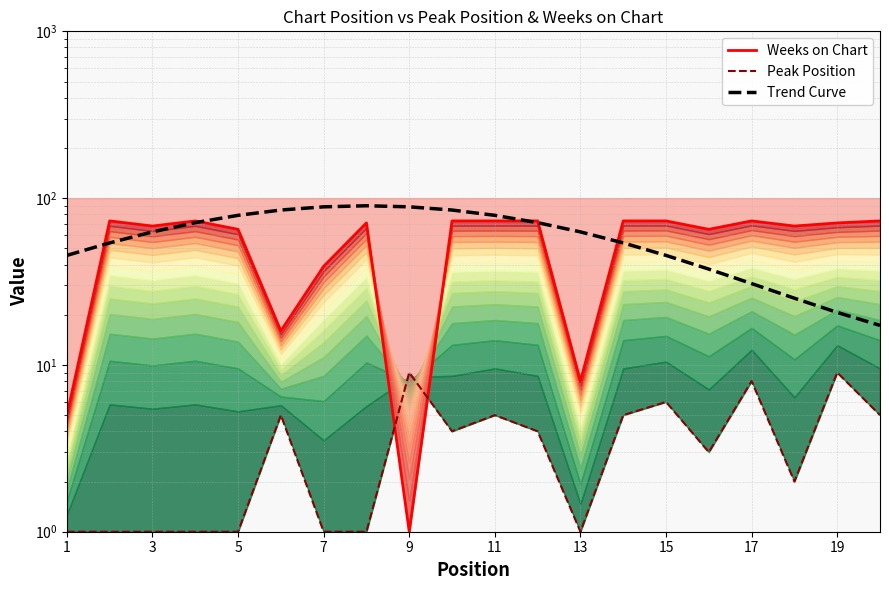

What is the difference between the second highest and minimum values in the Weeks on Chart series?

72.0